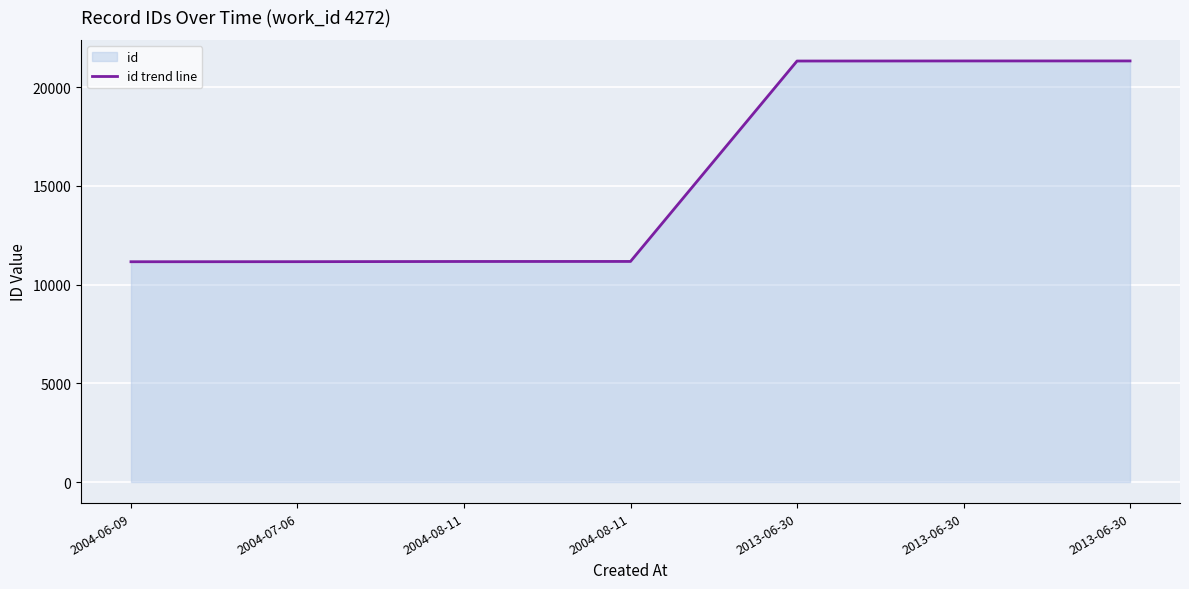

What is the average value?

15523